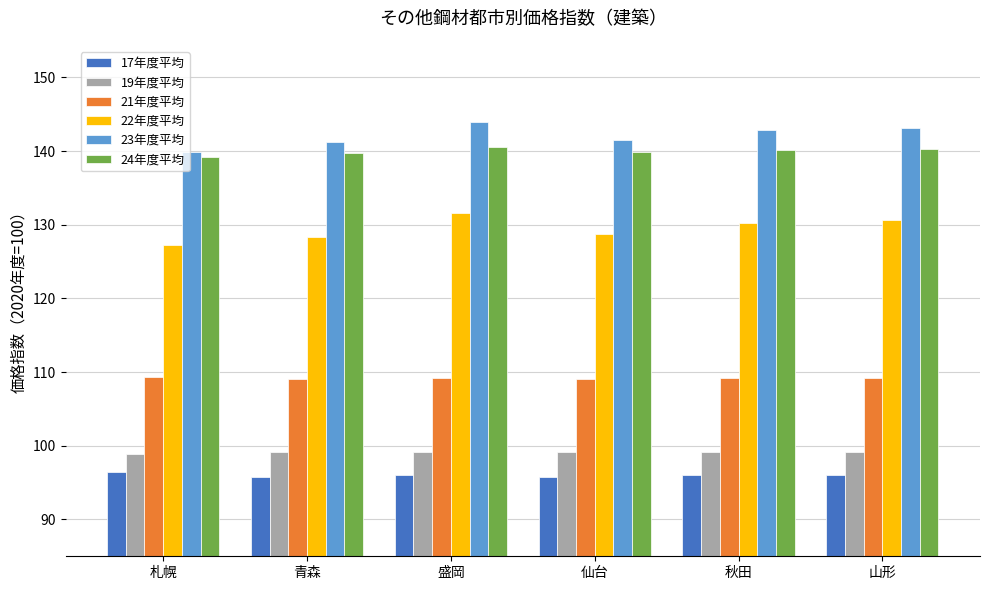

What is the total value across all series at 札幌?

710.9